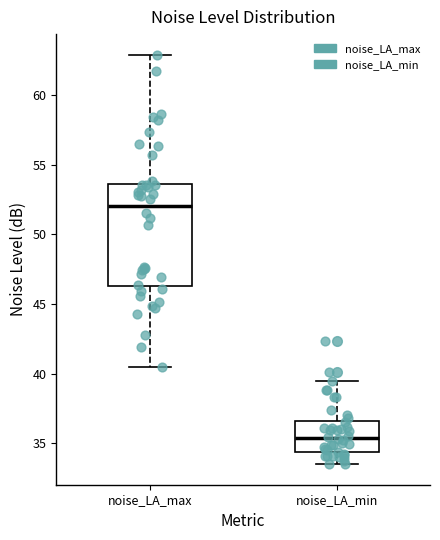

Reading left to right, read every box against the y-axis: the position of its median line, the range the box covers, and the ends of its whiskers. The values are not printed on the chart, so give them approximately, as read against the axis.

noise_LA_max: median 52.0, box 46.5 to 53.5, whiskers 40.5 to 63.0
noise_LA_min: median 35.5, box 34.5 to 36.5, whiskers 33.5 to 39.5